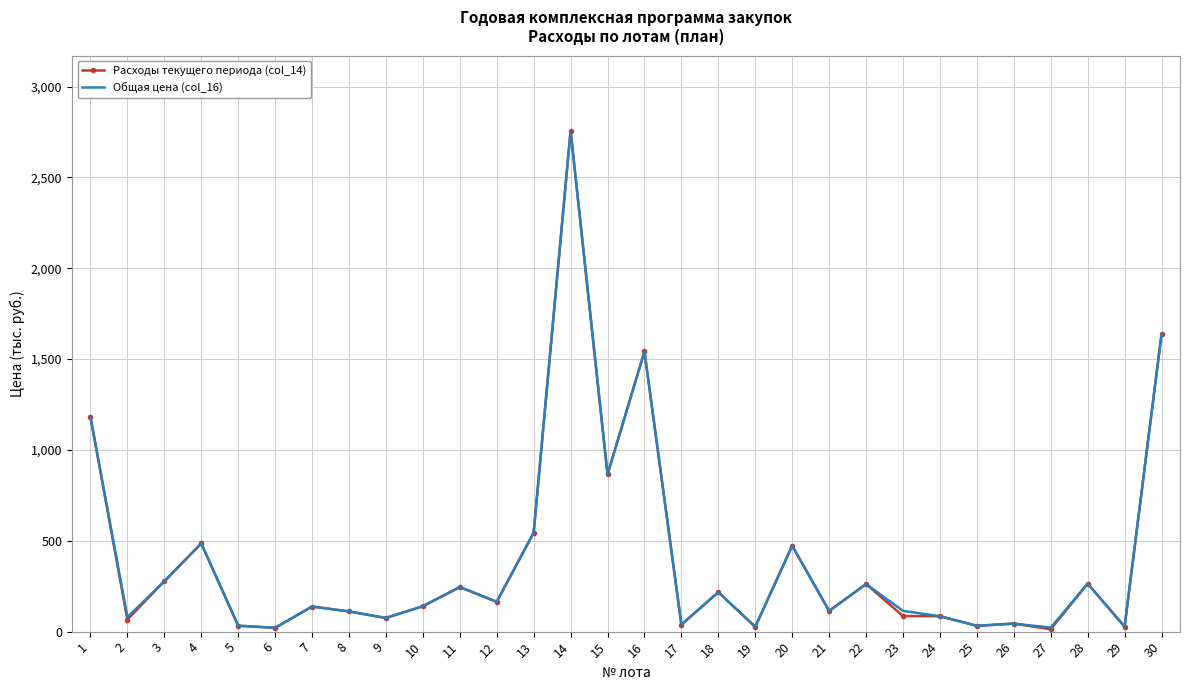

True or false: Общая цена (col_16) has a value of 111.1 at 8.

True